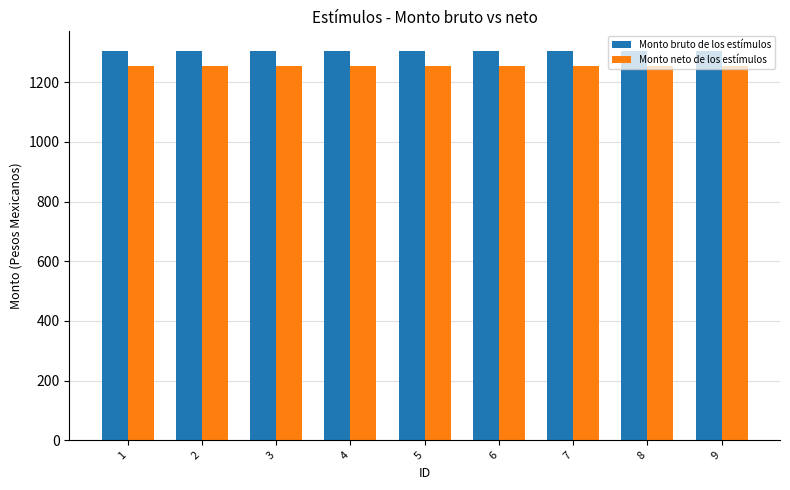

True or false: Monto neto de los estímulos has a value of 336.5 at 9.

False